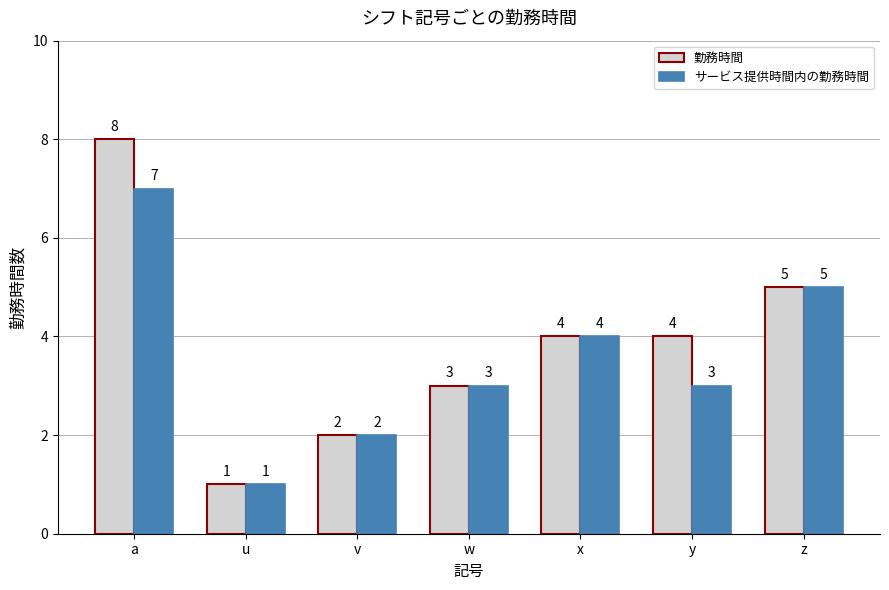

Reading right to left, transcribe all the data shown in this chart.

勤務時間: z=5	y=4	x=4	w=3	v=2	u=1	a=8
サービス提供時間内の勤務時間: z=5	y=3	x=4	w=3	v=2	u=1	a=7